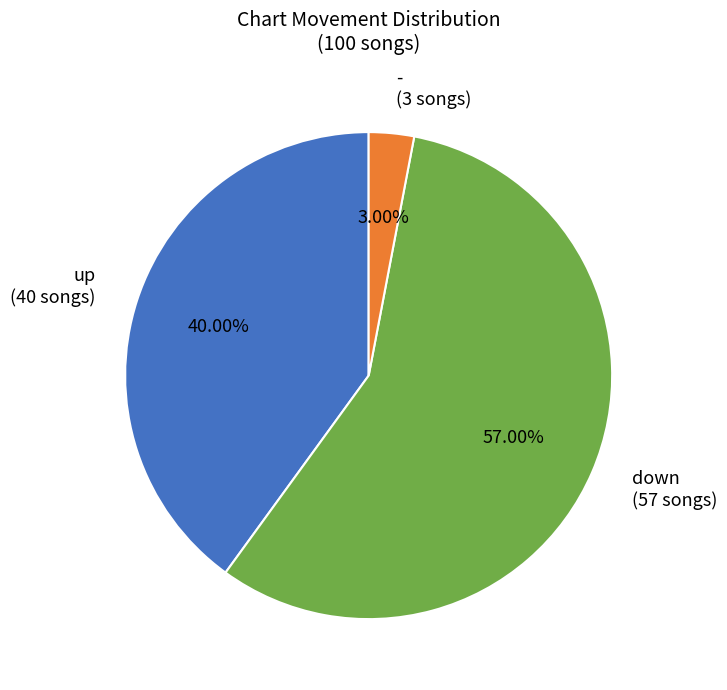

Count the number of slices in the pie.

3